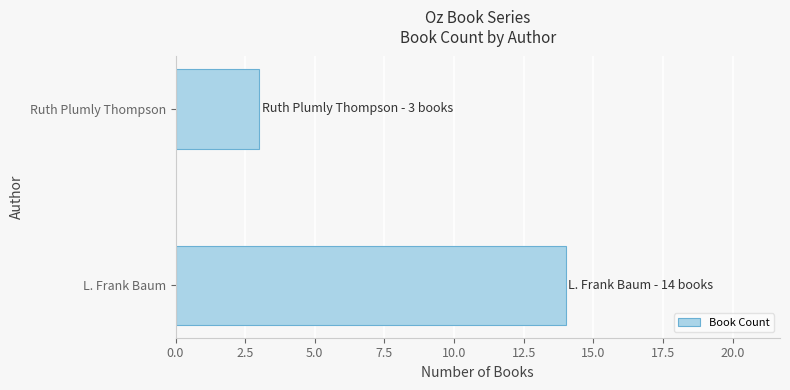

Reading bottom to top, what are all the values shown in this chart?

L. Frank Baum=14	Ruth Plumly Thompson=3